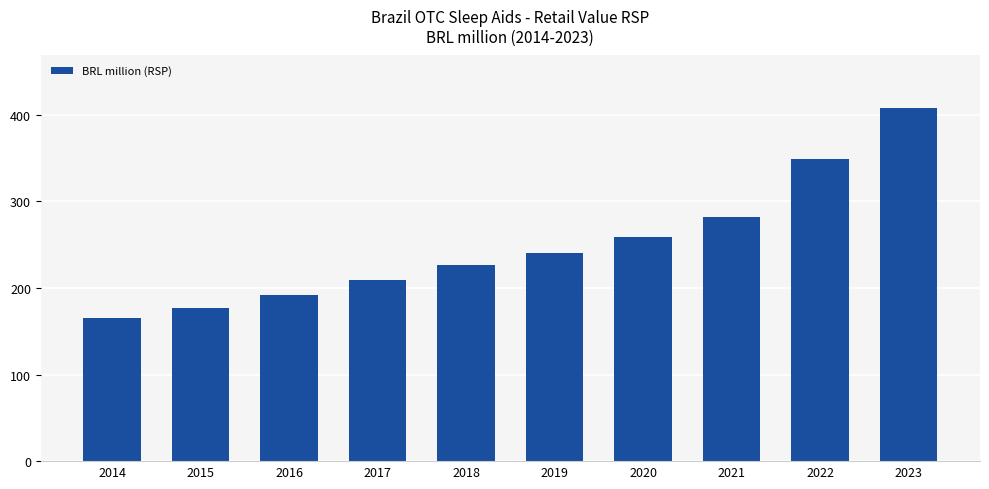

List the labels in order of value, largest first.

2023, 2022, 2021, 2020, 2019, 2018, 2017, 2016, 2015, 2014